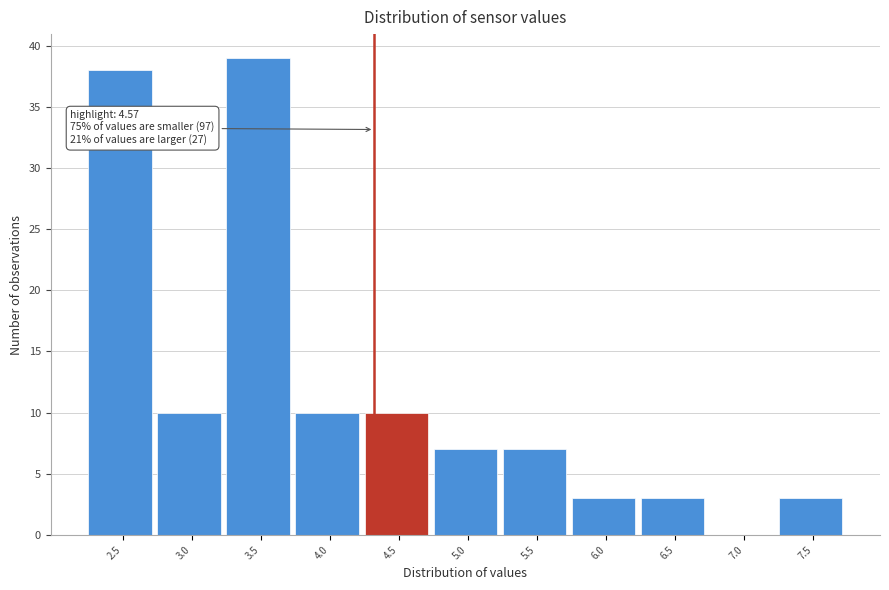

Reading right to left, list all the values displayed in this chart.

7.5=3	7.0=0	6.5=3	6.0=3	5.5=7	5.0=7	4.5=10	4.0=10	3.5=39	3.0=10	2.5=38